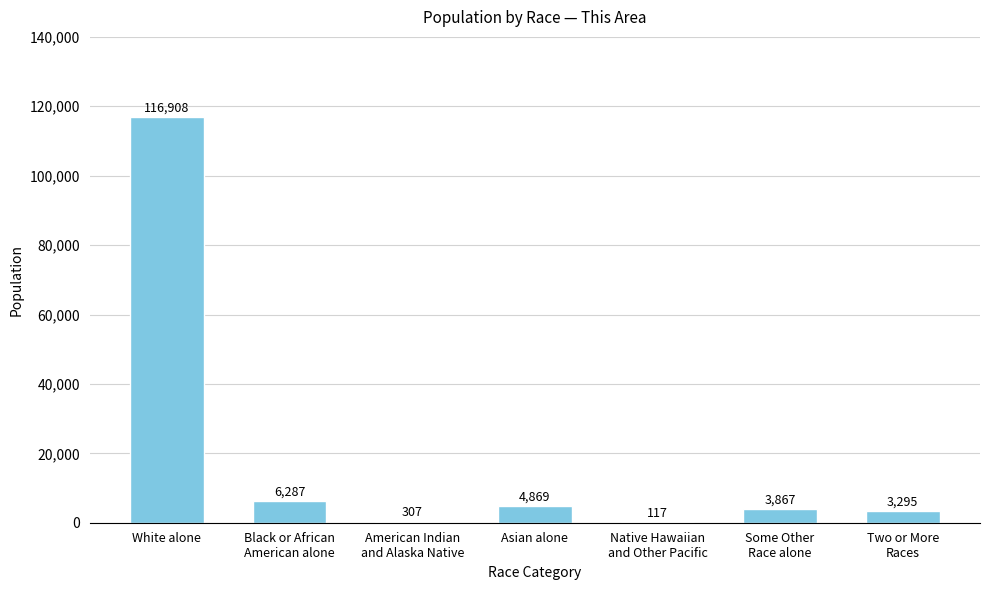

Reading left to right, list all the values displayed in this chart.

116908	6287	307	4869	117	3867	3295